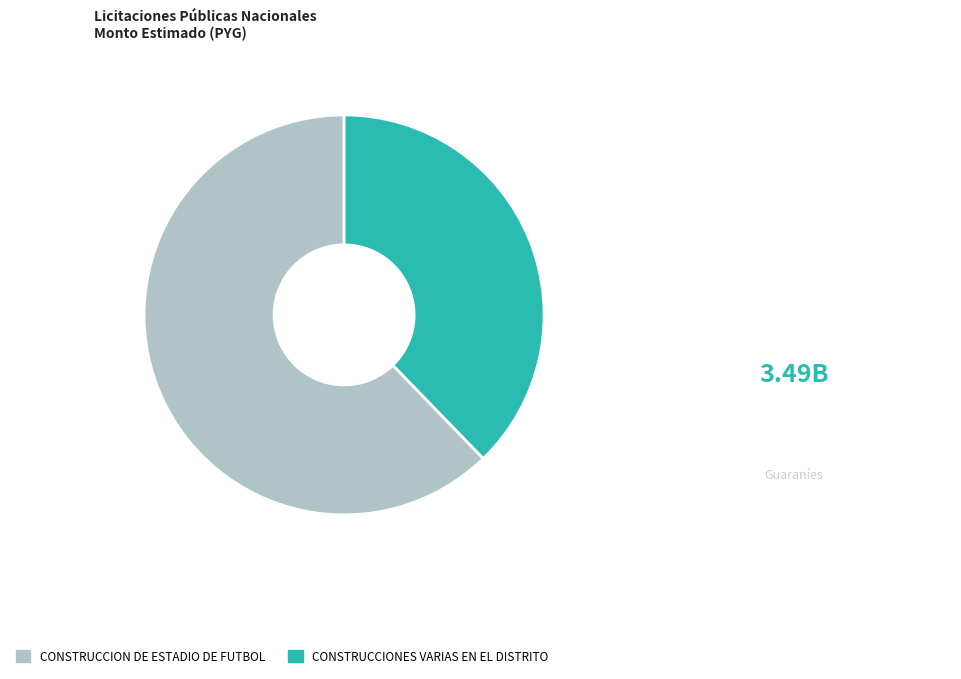

Rank the categories by value from highest to lowest.

CONSTRUCCION DE ESTADIO DE FUTBOL, CONSTRUCCIONES VARIAS EN EL DISTRITO